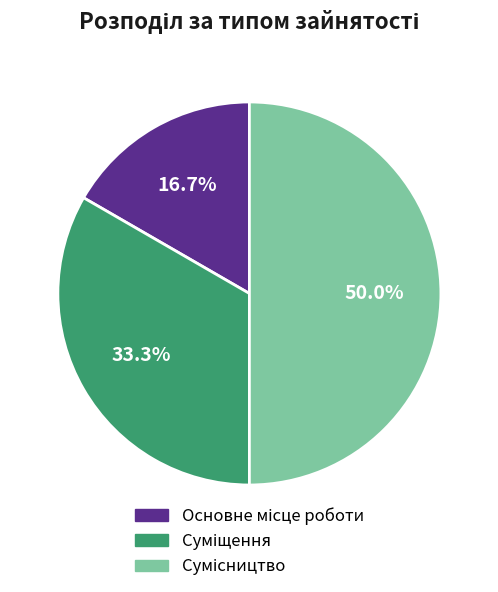

To the nearest percent, what percentage of the pie is Основне місце роботи?

17%